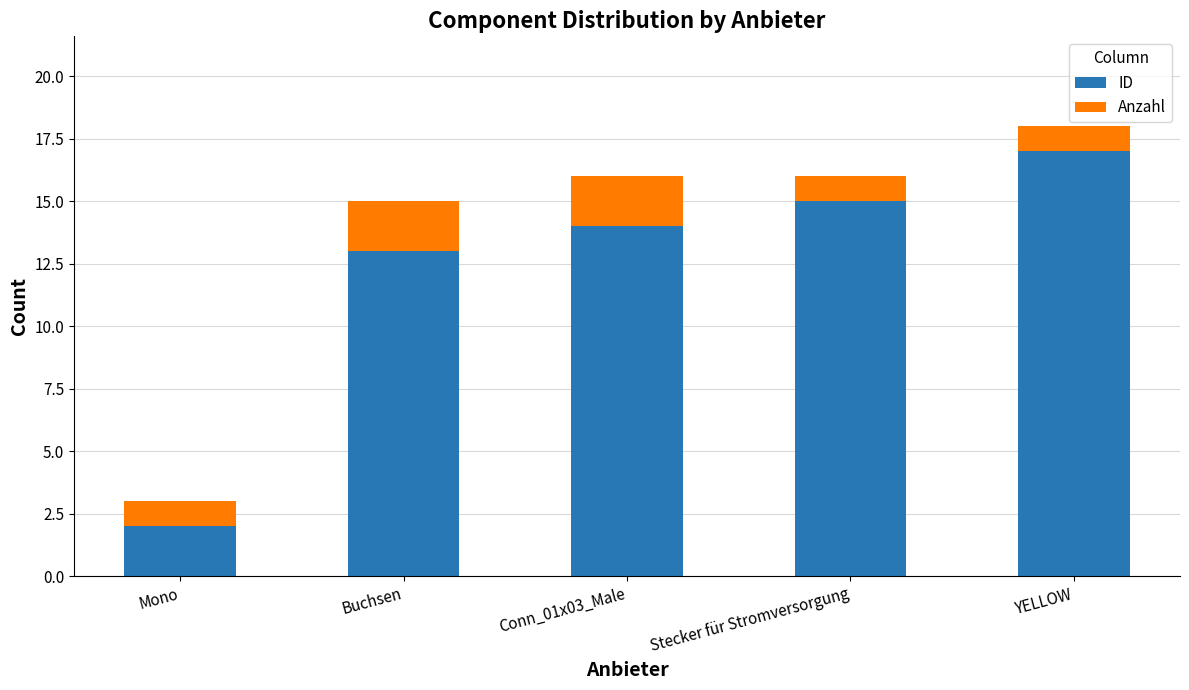

What is the sum of all ID values?

61